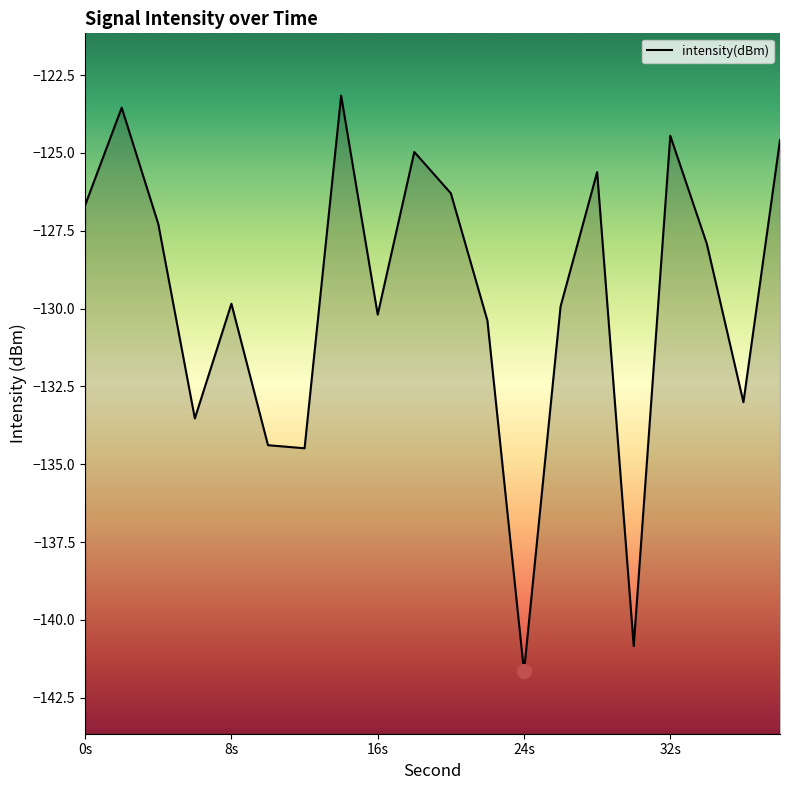

Count the number of values greater than -127.

8